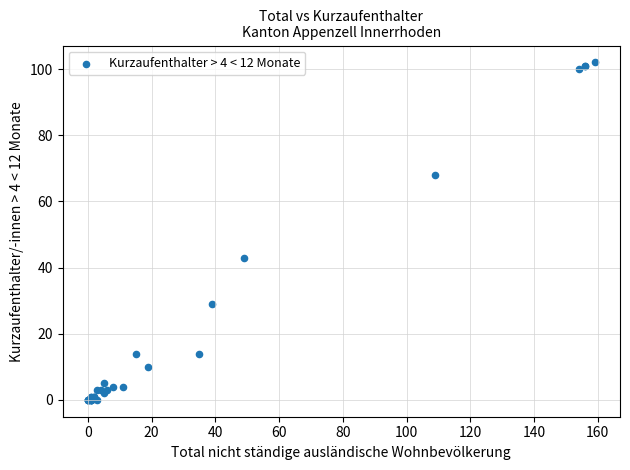

What Y value in the scatter plot is closest to 51?

43